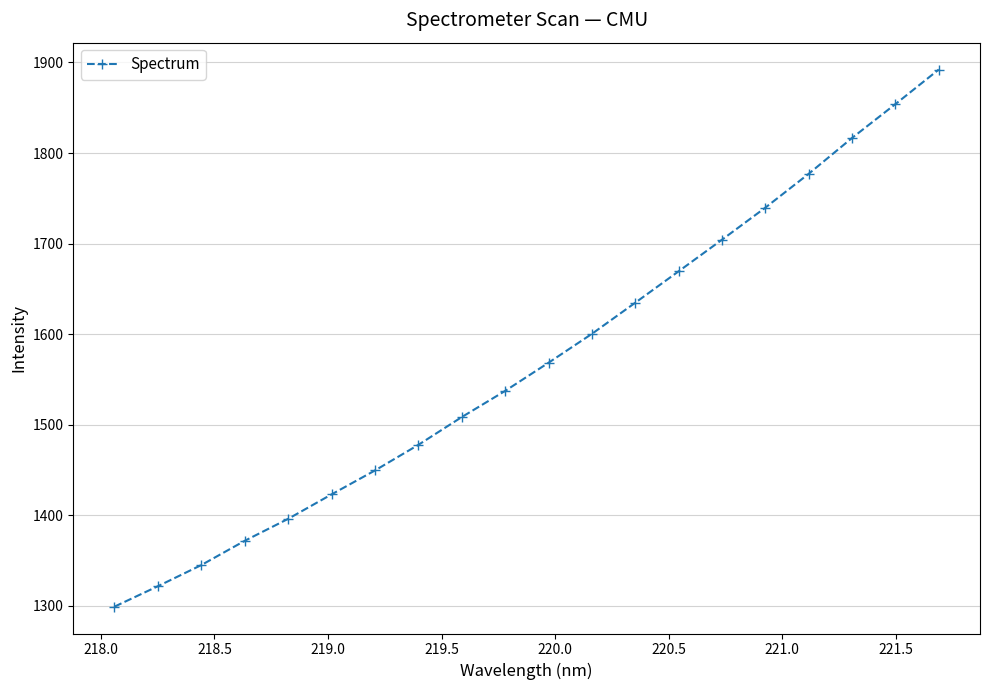

What is the value of the 14th point from the left?

1669.4